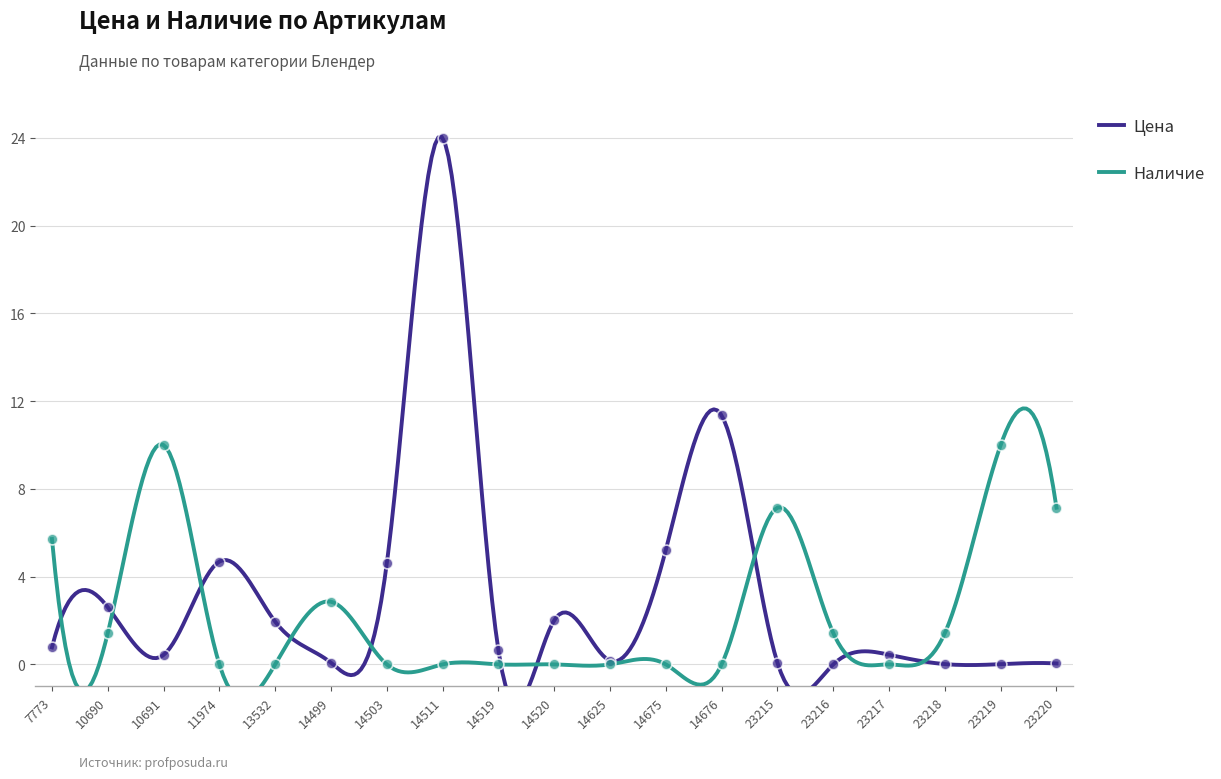

Which series has the largest total across all categories?

Цена